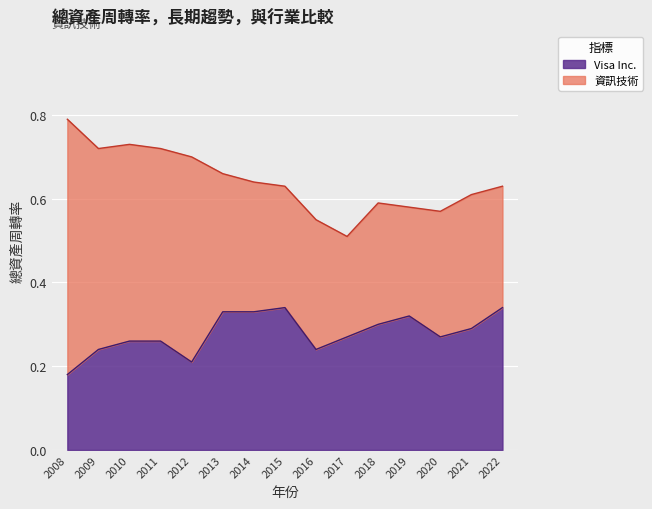

Does the chart display data point markers on the line(s)?

No